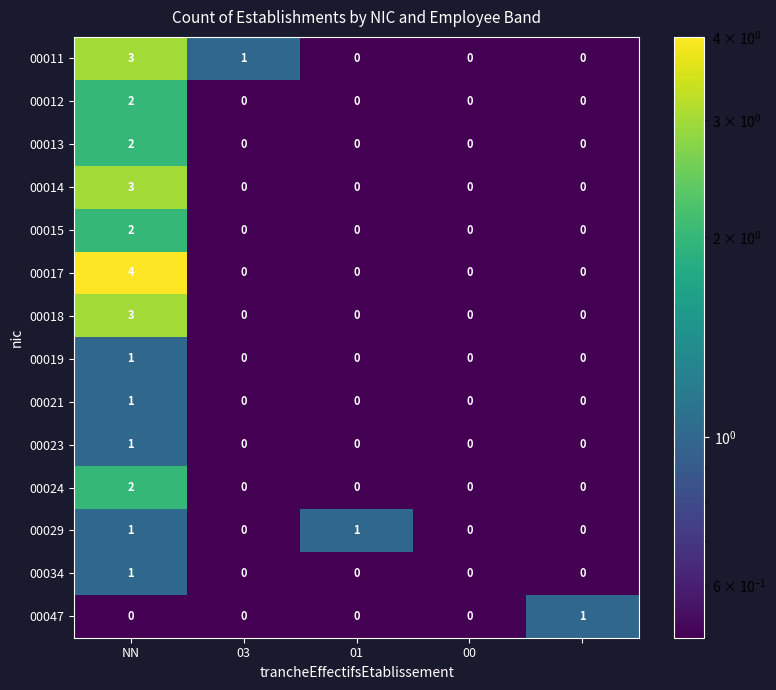

At how many categories does at least one series exceed 2?

1